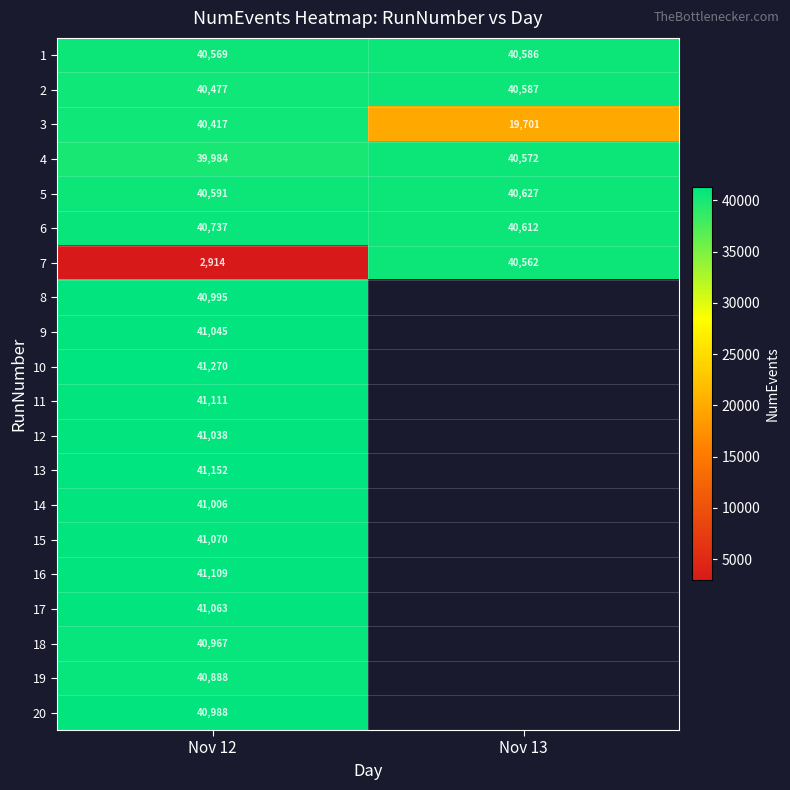

At Nov 12, list the series in order from largest to smallest.

10, 13, 11, 16, 15, 17, 9, 12, 14, 8, 20, 18, 19, 6, 5, 1, 2, 3, 4, 7